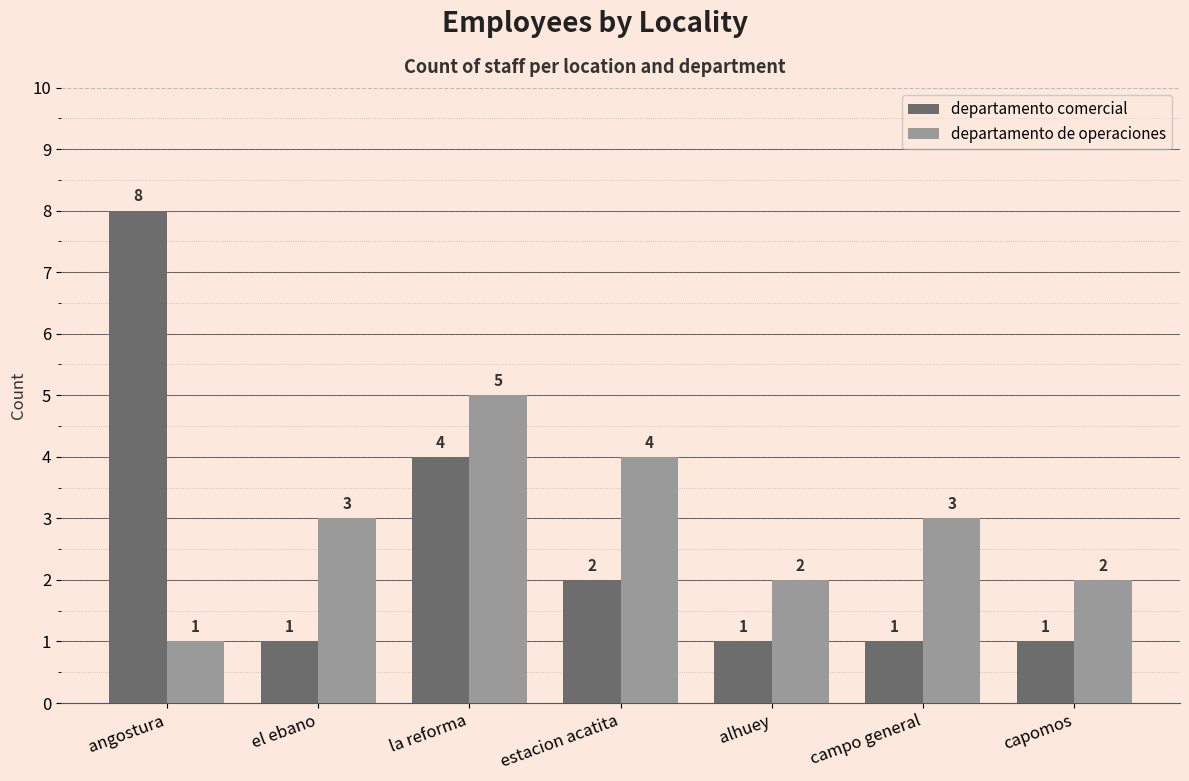

What are all the series names shown in the legend?

departamento comercial, departamento de operaciones